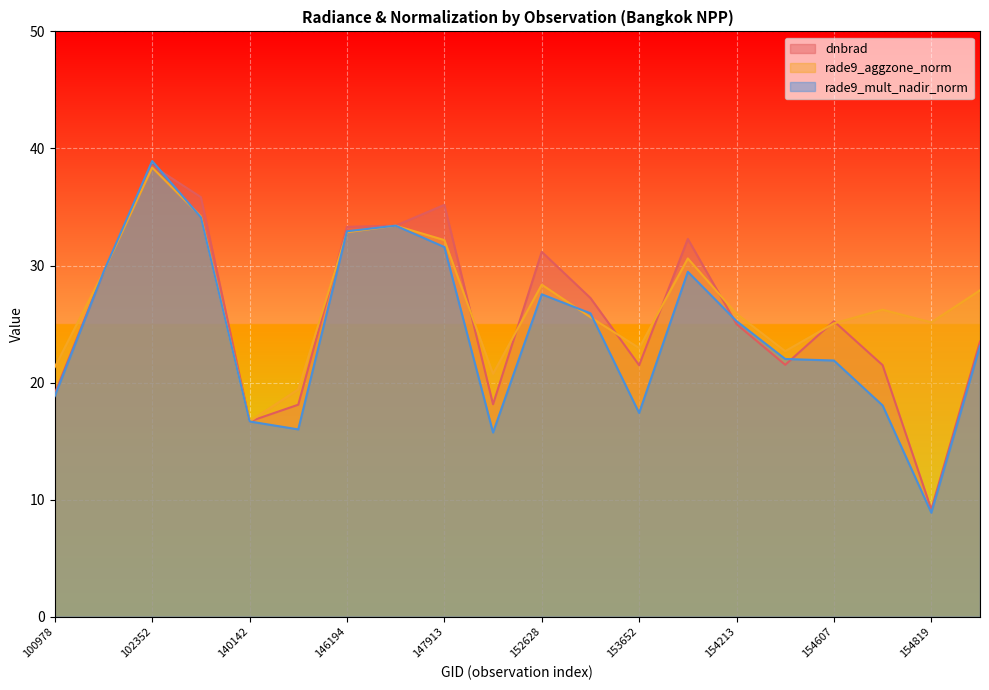

True or false: rade9_mult_nadir_norm has more than 0 points higher than both neighbors.

True